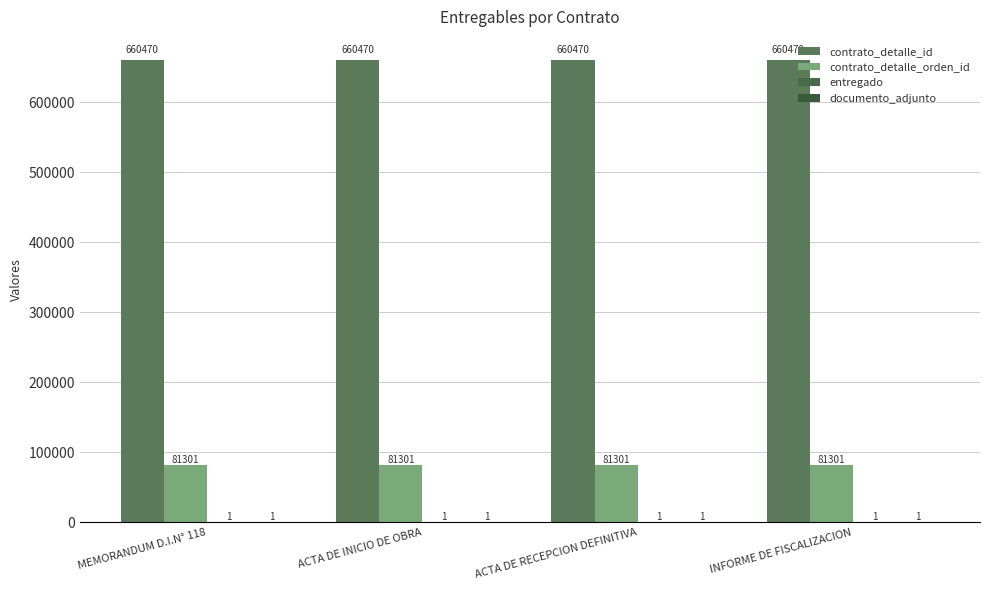

Where is contrato_detalle_orden_id nearest to the value 81301?

MEMORANDUM D.I.N° 118